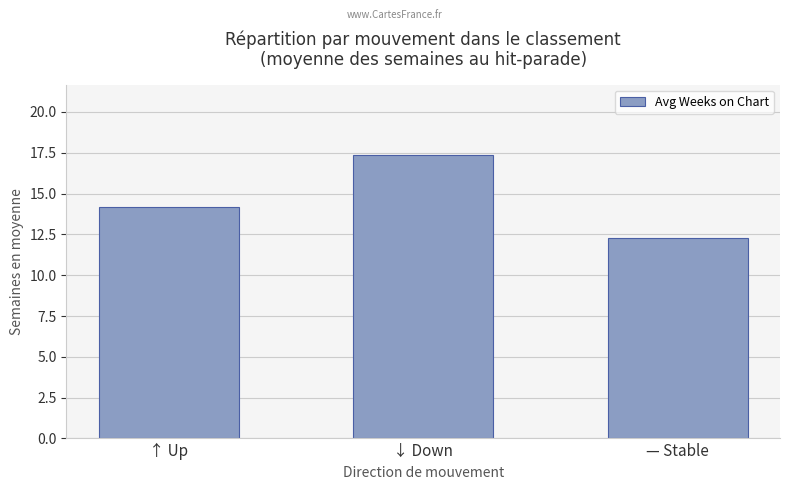

The value at ↓ Down is 17.3. True or false?

True